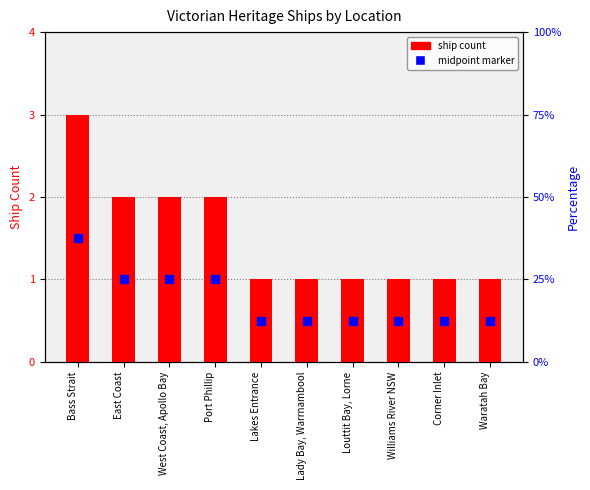

How many bars are there in total?

10